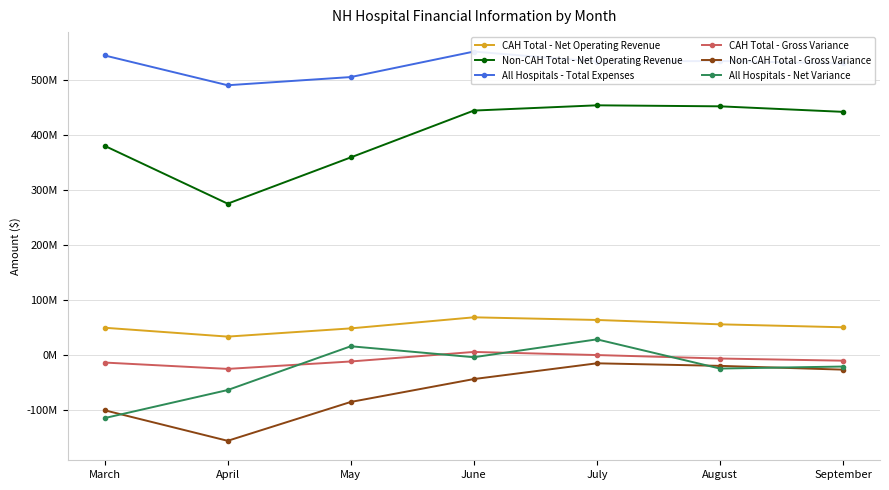

At how many categories does at least one series exceed -138189000?

7